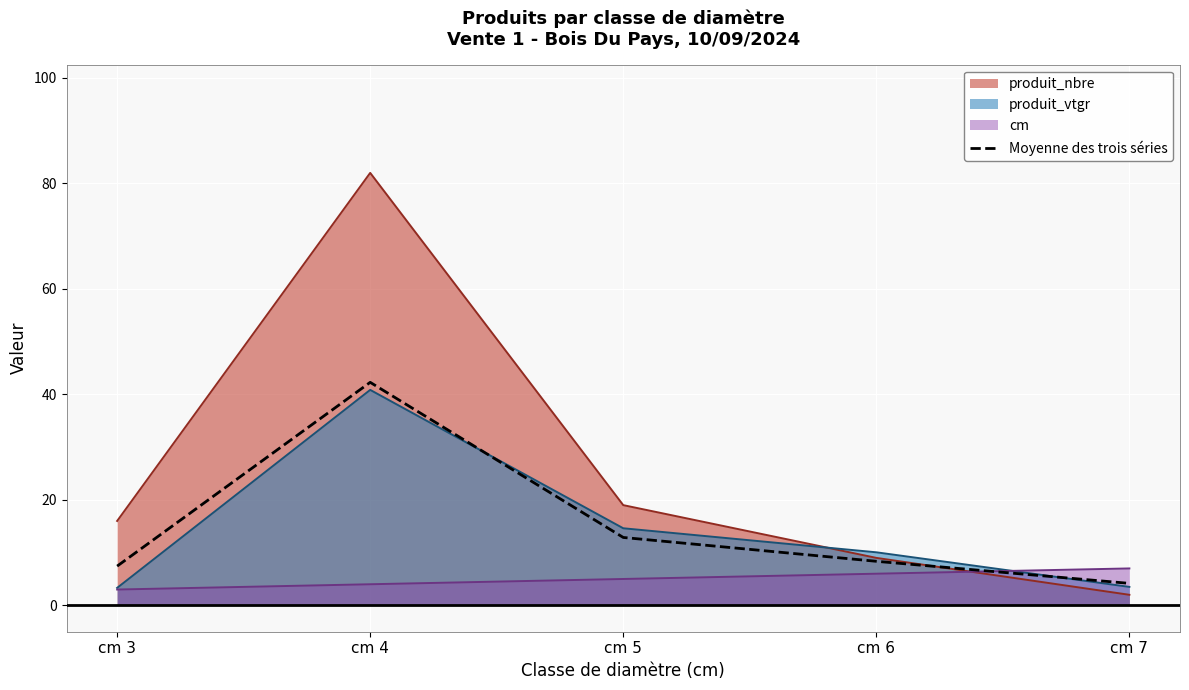

The value at cm 3 is 3.2. True or false?

False